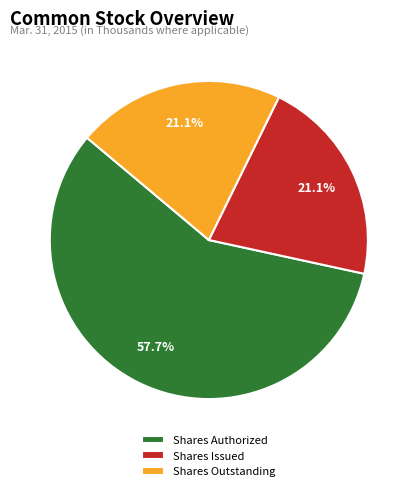

Approximately how many times larger is the value at Shares Authorized compared to Shares Outstanding?

2.7